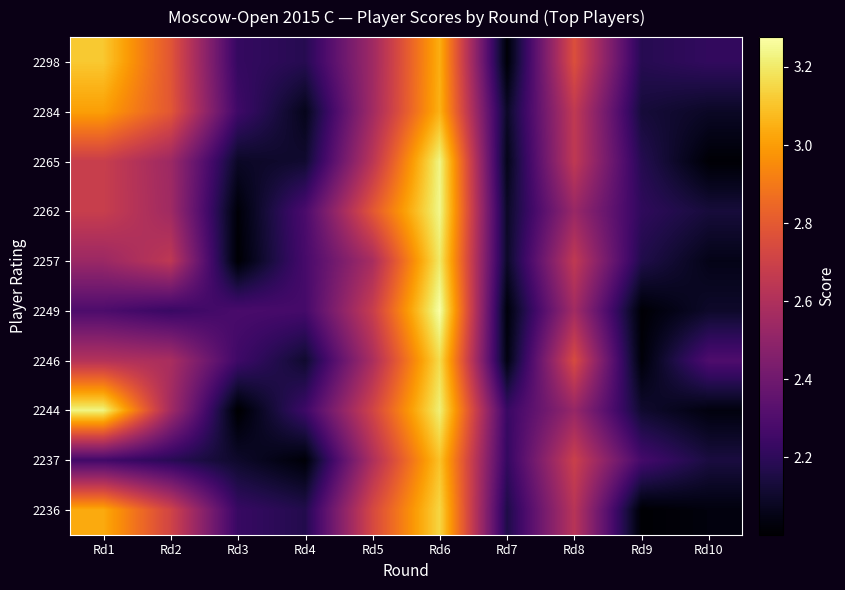

Count the number of data series in this chart.

10